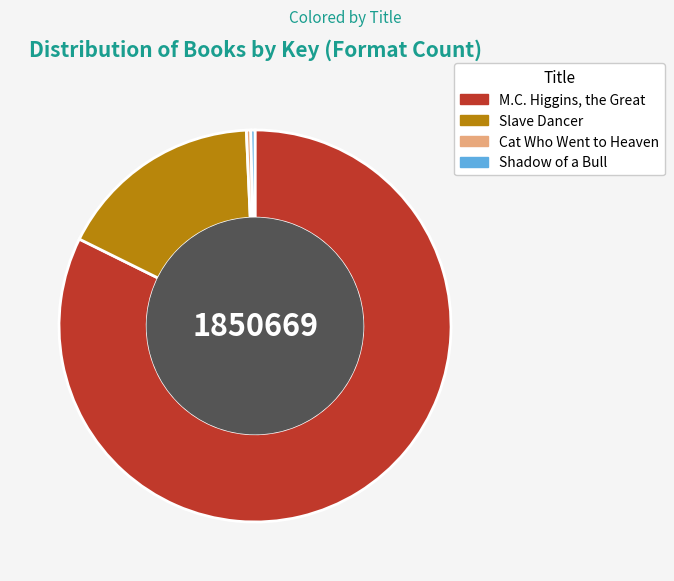

Which category accounts for the majority?

M.C. Higgins, the Great